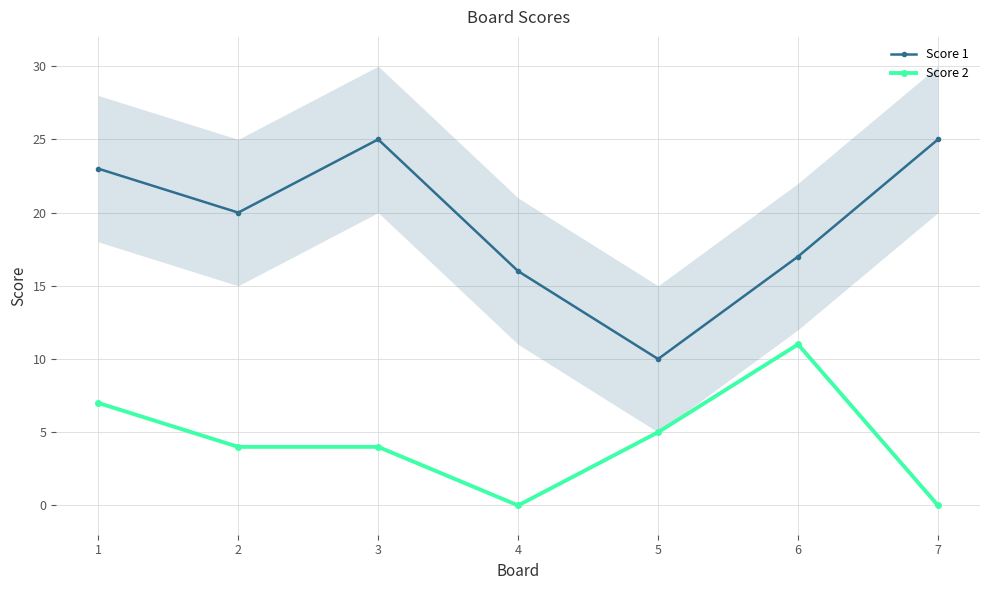

Between 4 and 5, which series saw the biggest shift?

Score 1